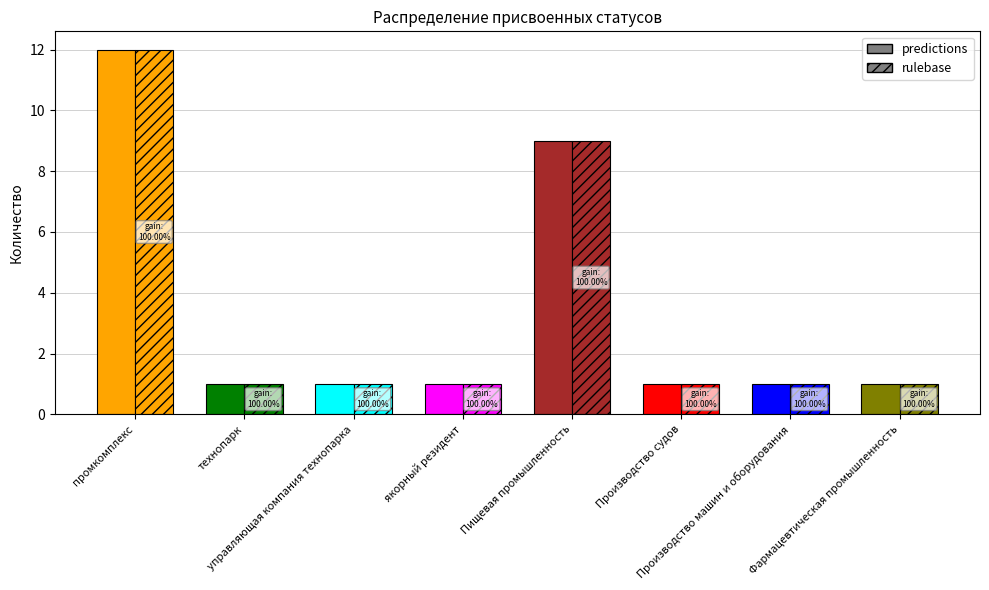

Reading right to left, list all the values displayed in this chart.

predictions: Фармацевтическая промышленность=1	Производство машин и оборудования=1	Производство судов=1	Пищевая промышленность=9	якорный резидент=1	управляющая компания технопарка=1	технопарк=1	промкомплекс=12
rulebase: Фармацевтическая промышленность=1	Производство машин и оборудования=1	Производство судов=1	Пищевая промышленность=9	якорный резидент=1	управляющая компания технопарка=1	технопарк=1	промкомплекс=12